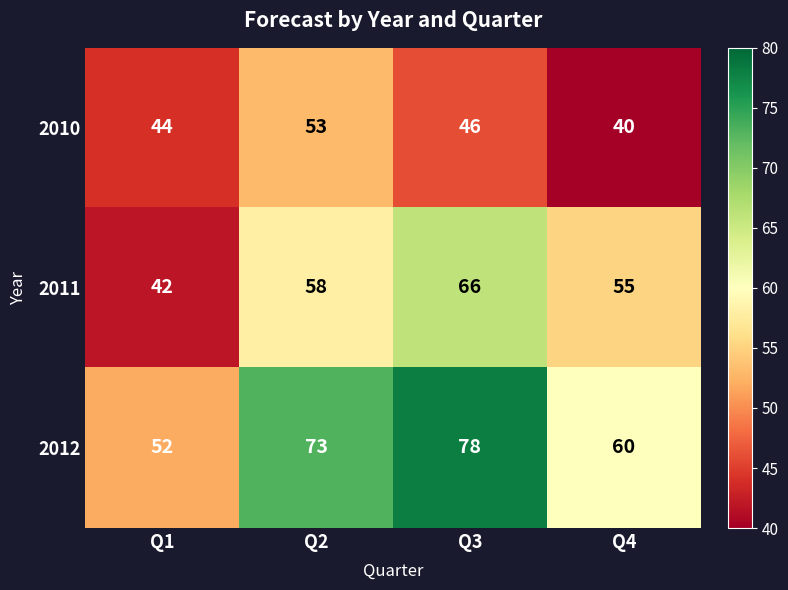

Between Q1 and Q2, which series saw the biggest shift?

2012